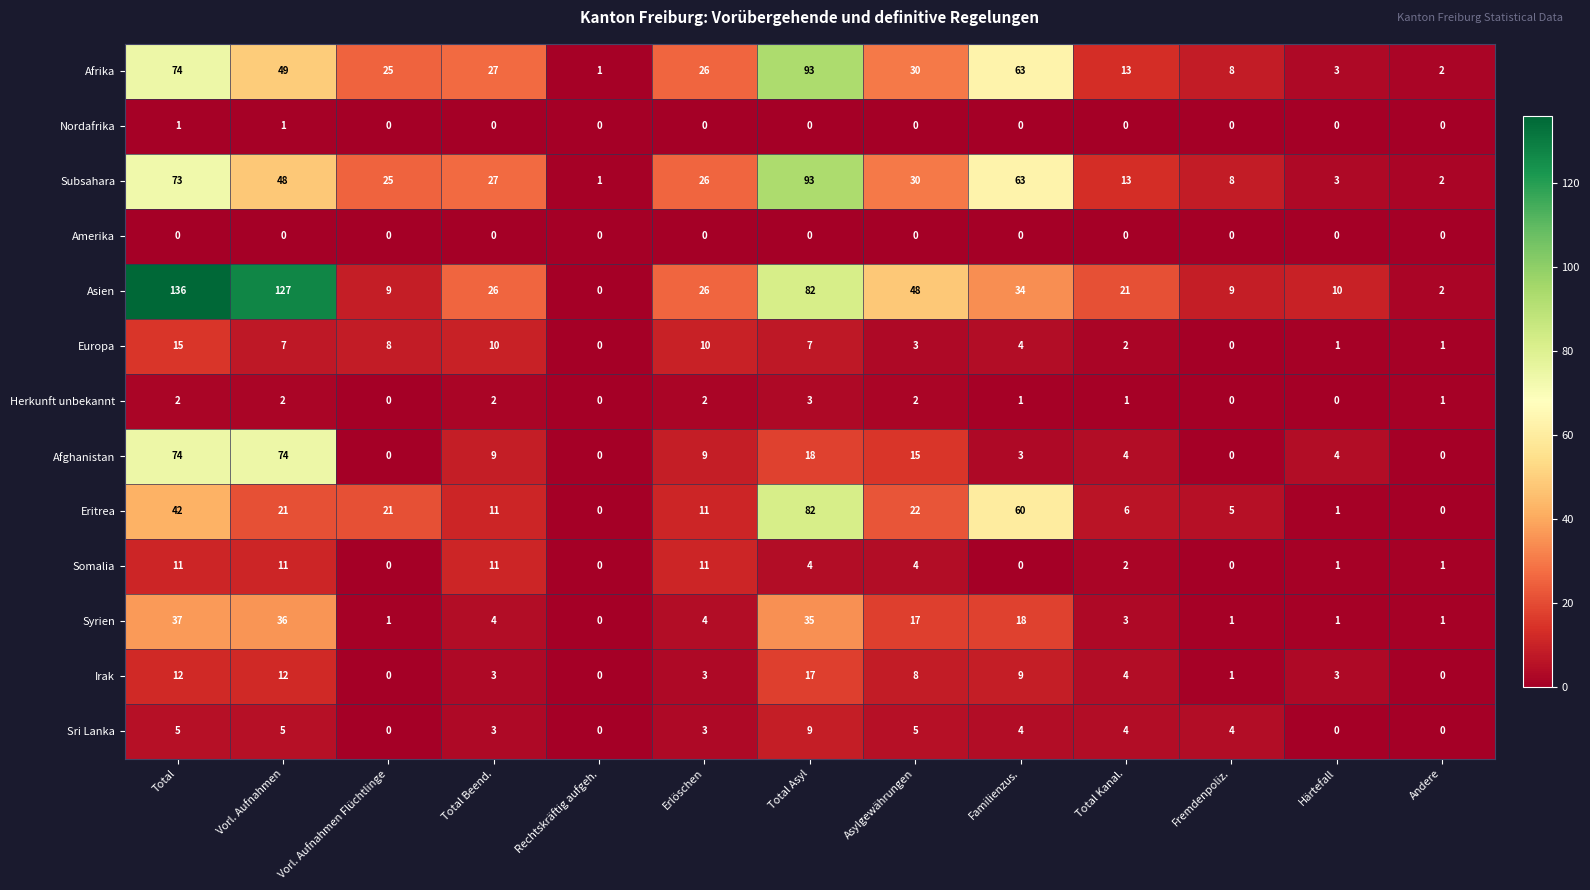

How many categories are shown in the chart?

13